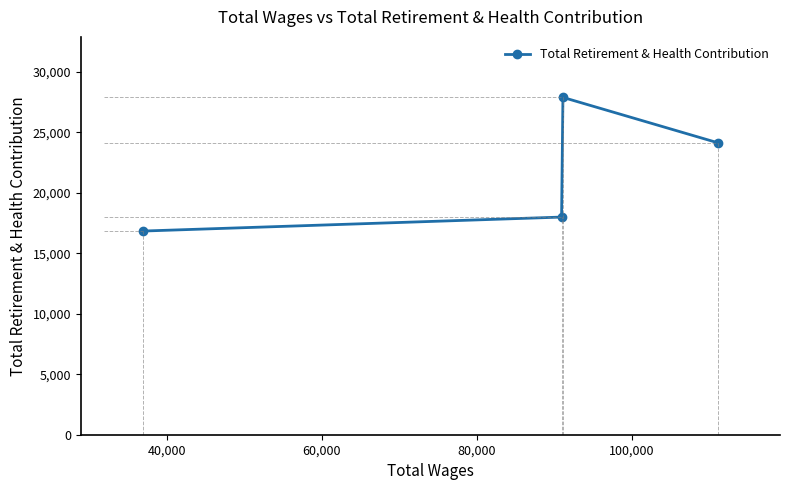

How many series are shown in this chart?

1